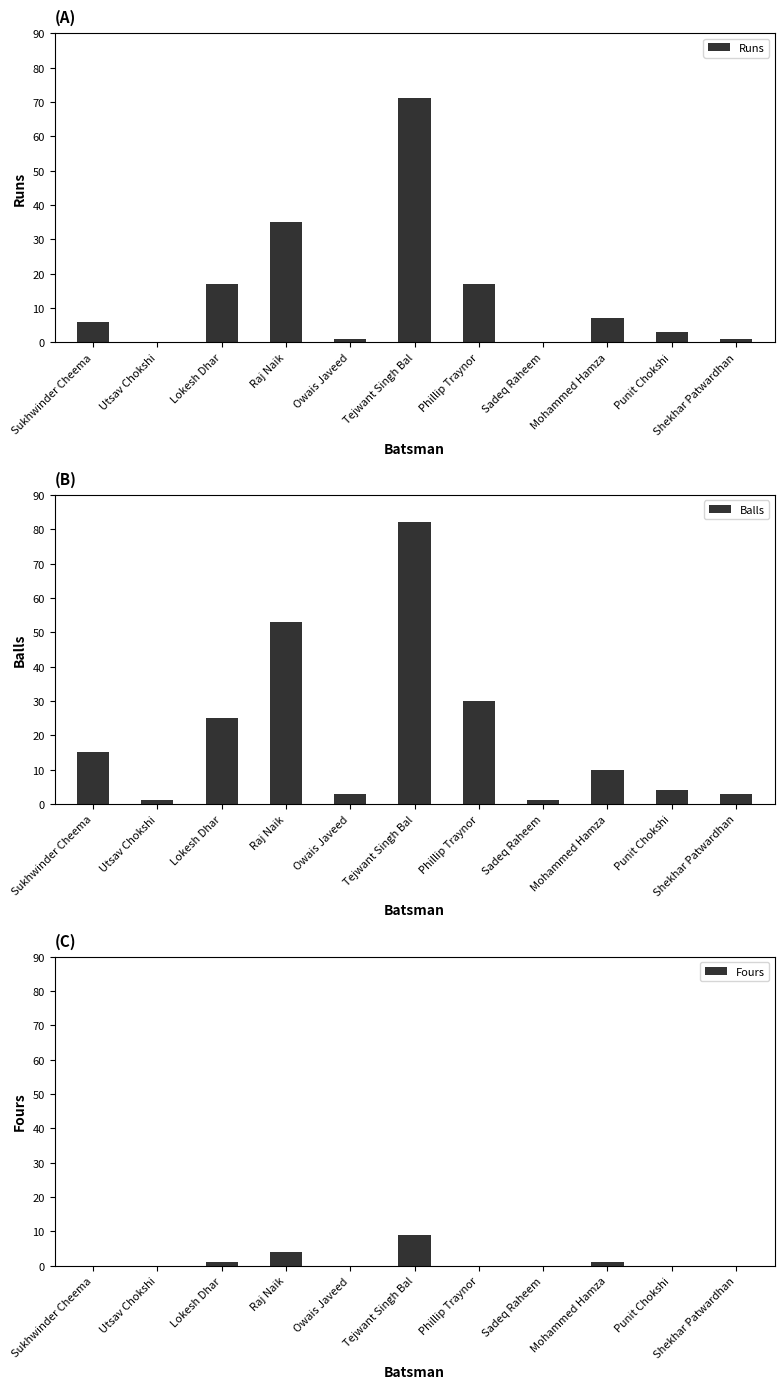

Count the number of categories in the chart.

11